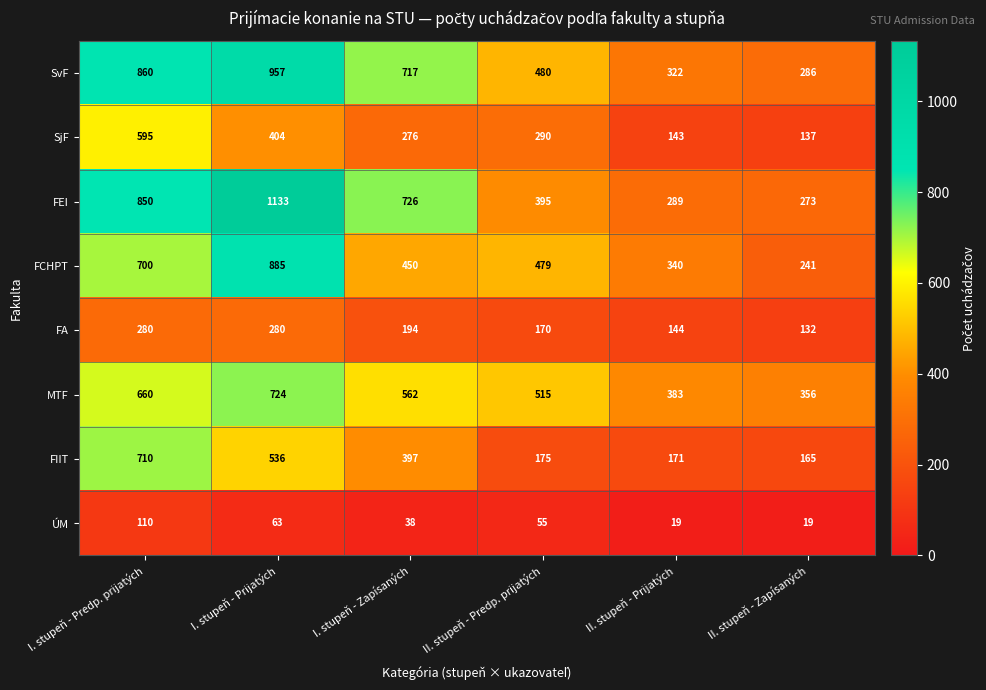

Between I. stupeň - Zapísaných and II. stupeň - Prijatých, which series saw the biggest shift?

FEI